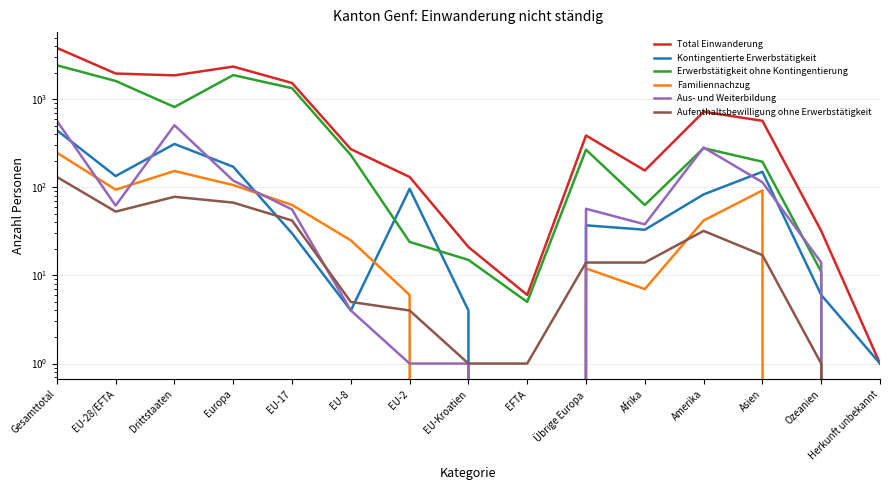

True or false: Kontingentierte Erwerbstätigkeit has more than 0 interior local peaks.

True